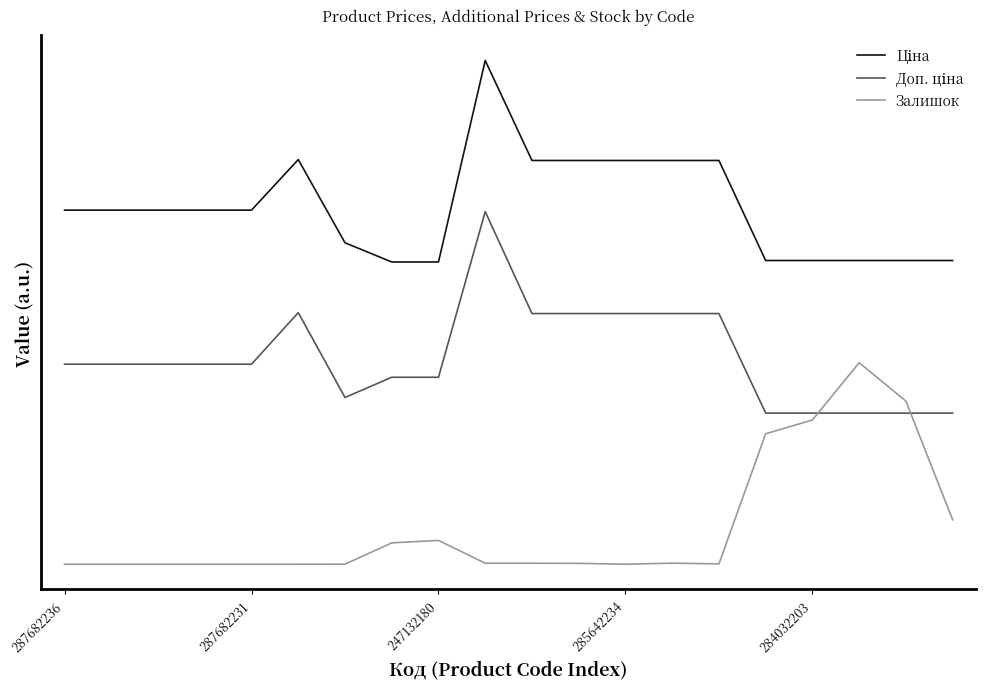

Which category has the highest value in the Залишок series?

17